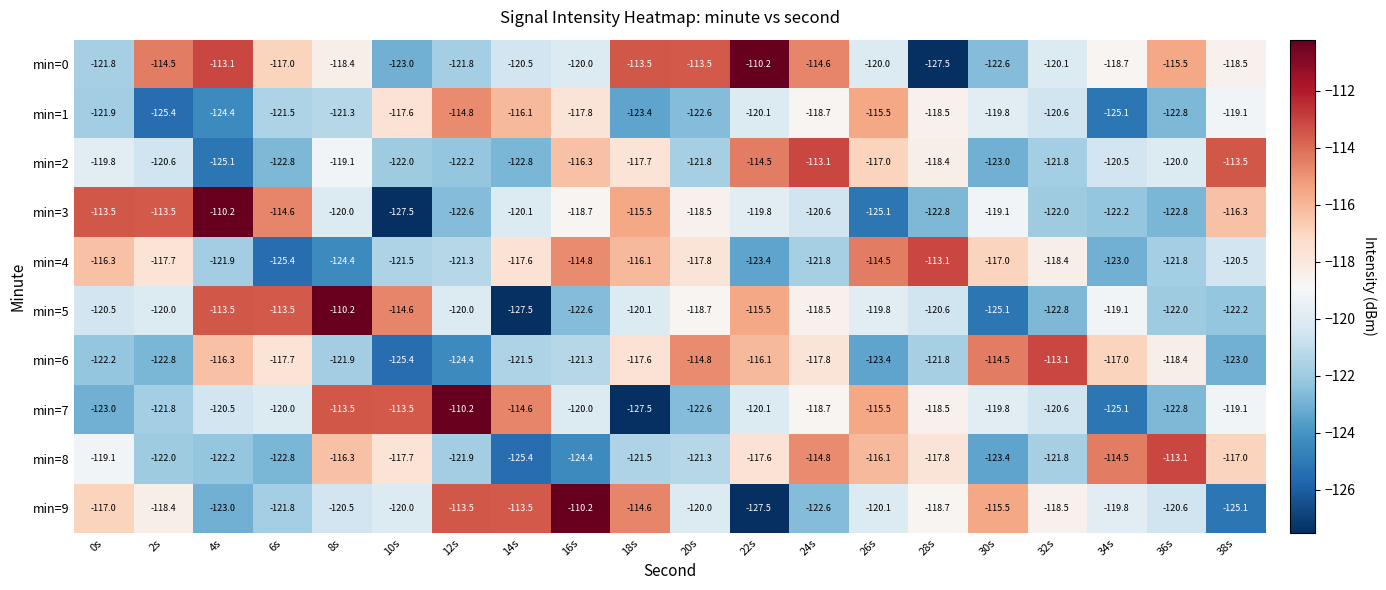

The min=5 series shows -72.0 at 34s. True or false?

False